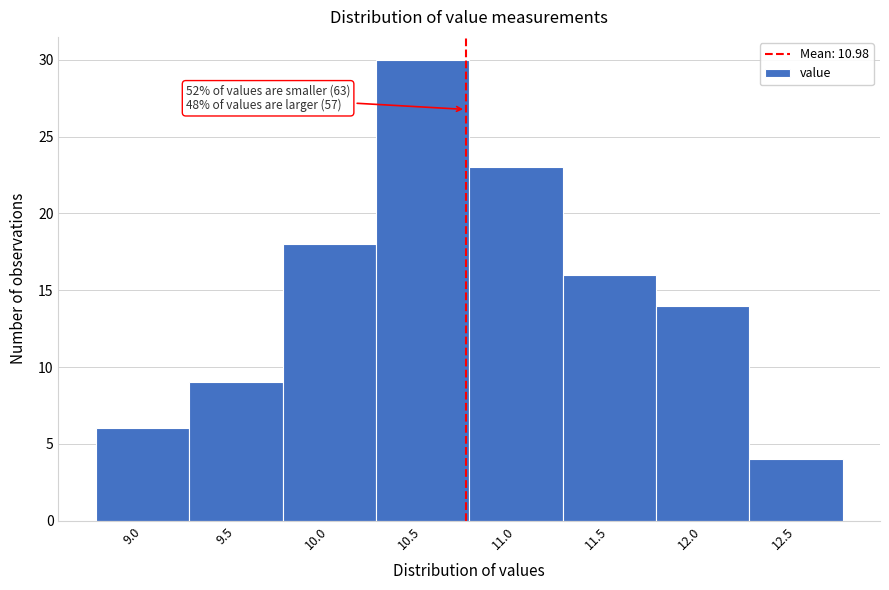

Reading left to right, extract all data points from this chart.

9.0=6	9.5=9	10.0=18	10.5=30	11.0=23	11.5=16	12.0=14	12.5=4